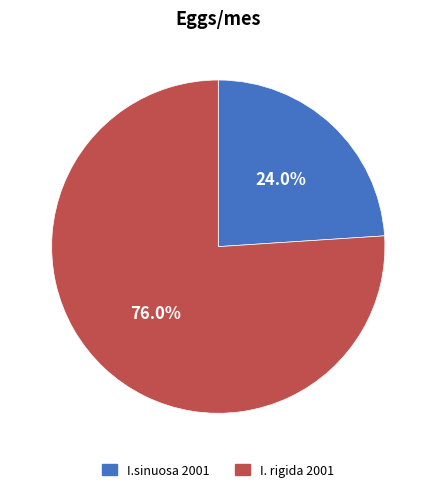

To the nearest percent, what portion does I. rigida 2001 represent?

76%